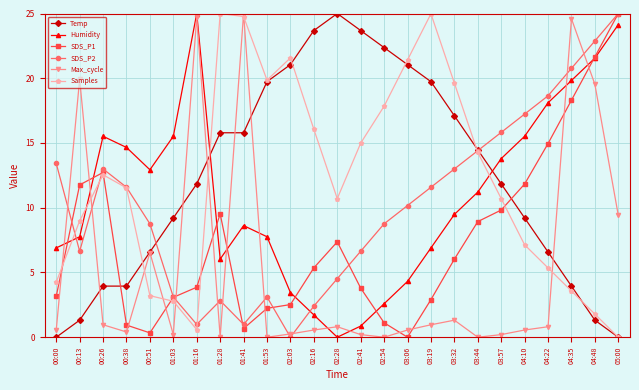

True or false: Humidity and Max_cycle intersect in this chart.

True